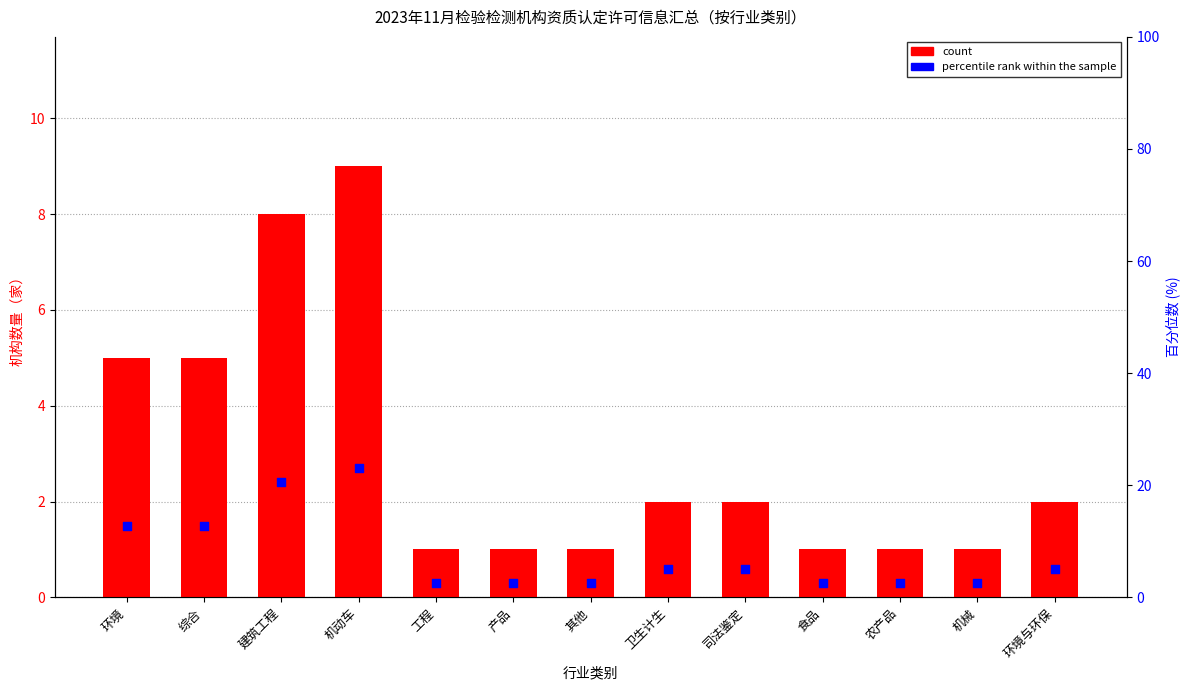

Which series has the widest spread of Y values?

percentile rank within the sample